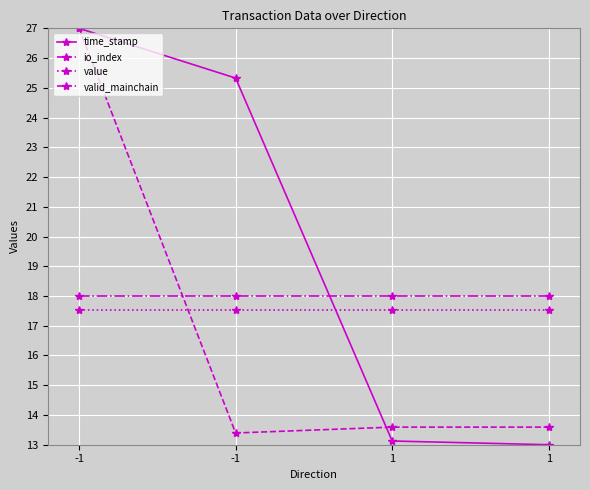

The value of time_stamp at -1 is 42.4. True or false?

False